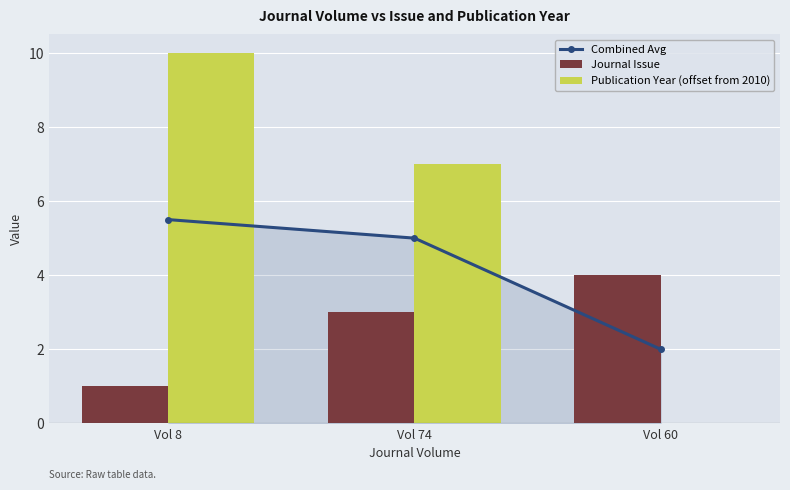

Which series has the largest total across all categories?

Publication Year (offset from 2010)